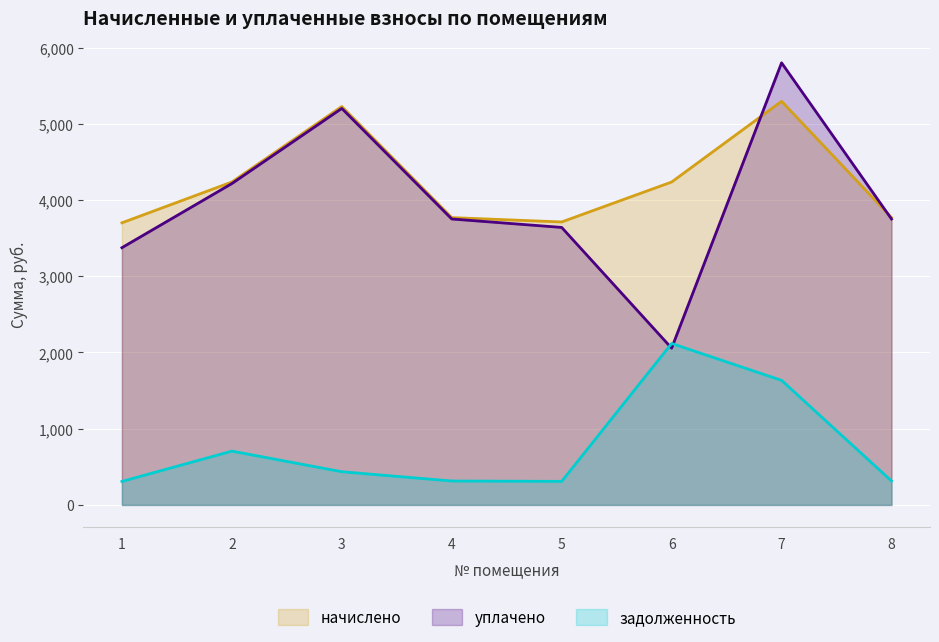

At how many categories does at least one series exceed 4088?

4